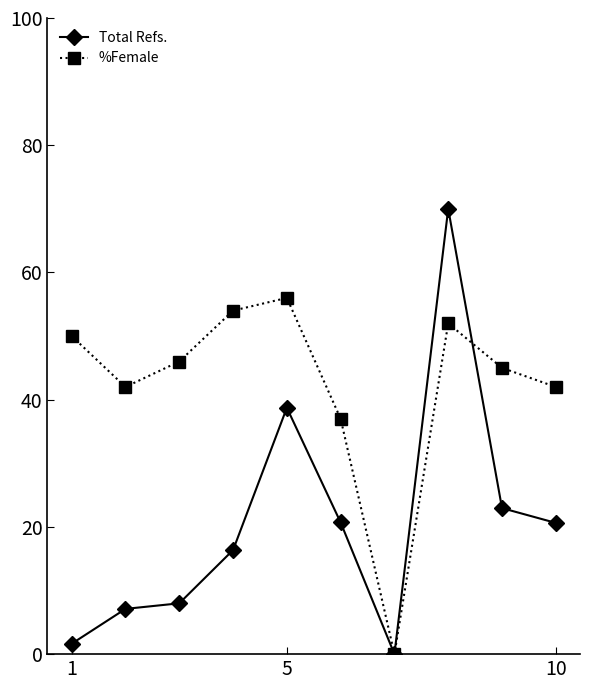

How many lines are shown in the chart?

2